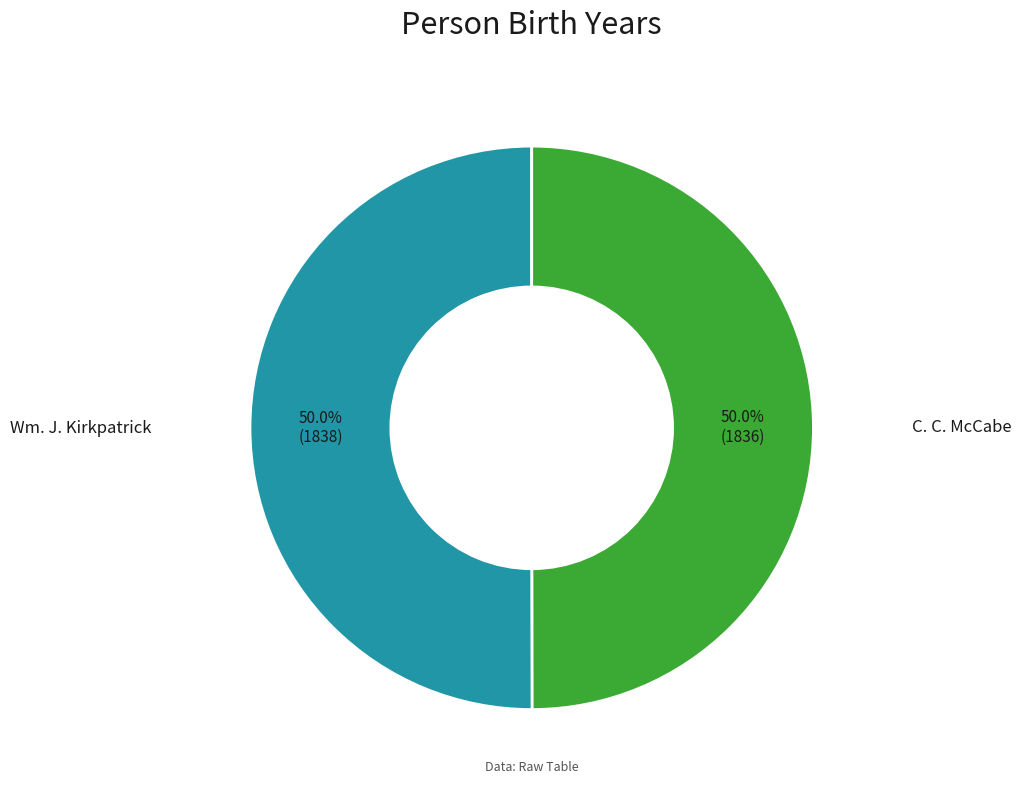

What is the ratio of the value at Wm. J. Kirkpatrick to the value at C. C. McCabe?

1.0